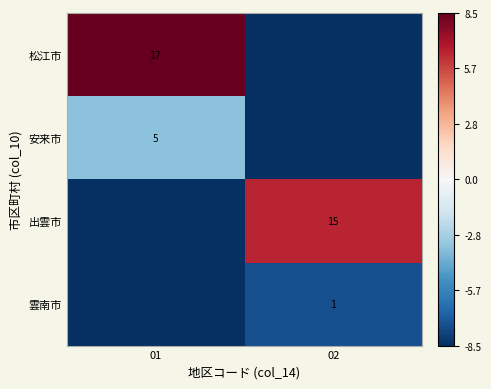

What is the total value across all series at 02?

-18.0